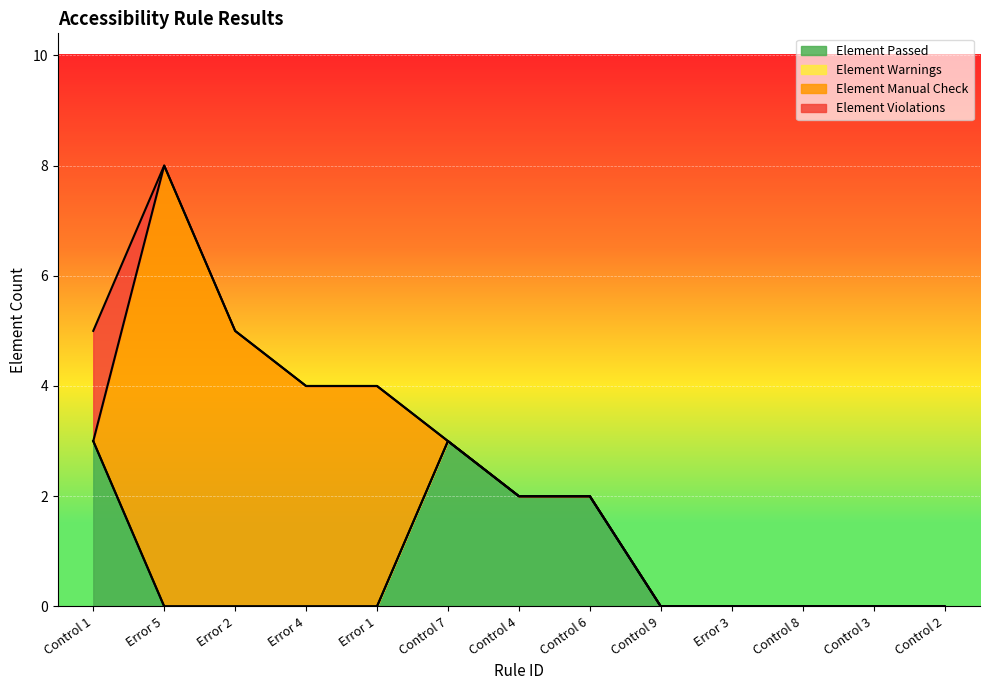

At how many categories does at least one series exceed 6?

1